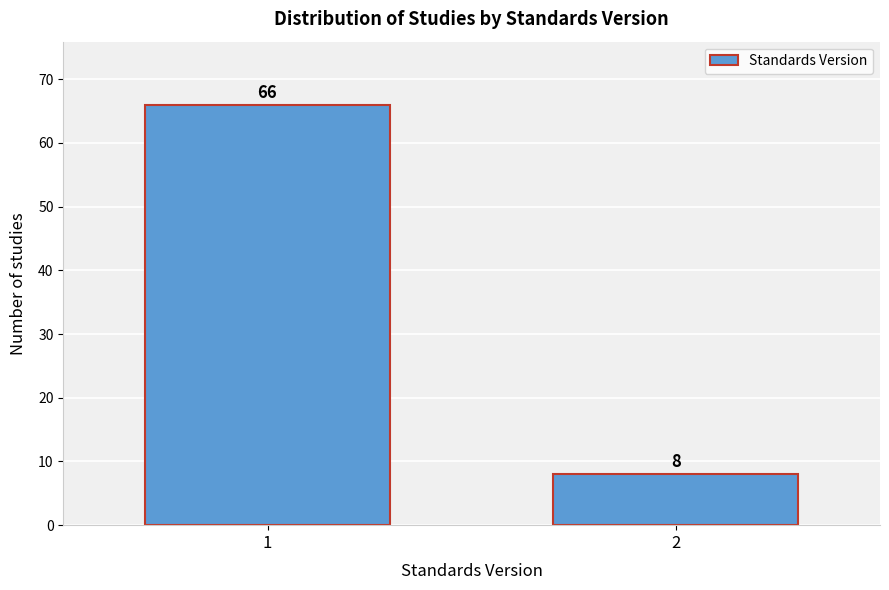

Reading left to right, what are all the values shown in this chart?

66	8